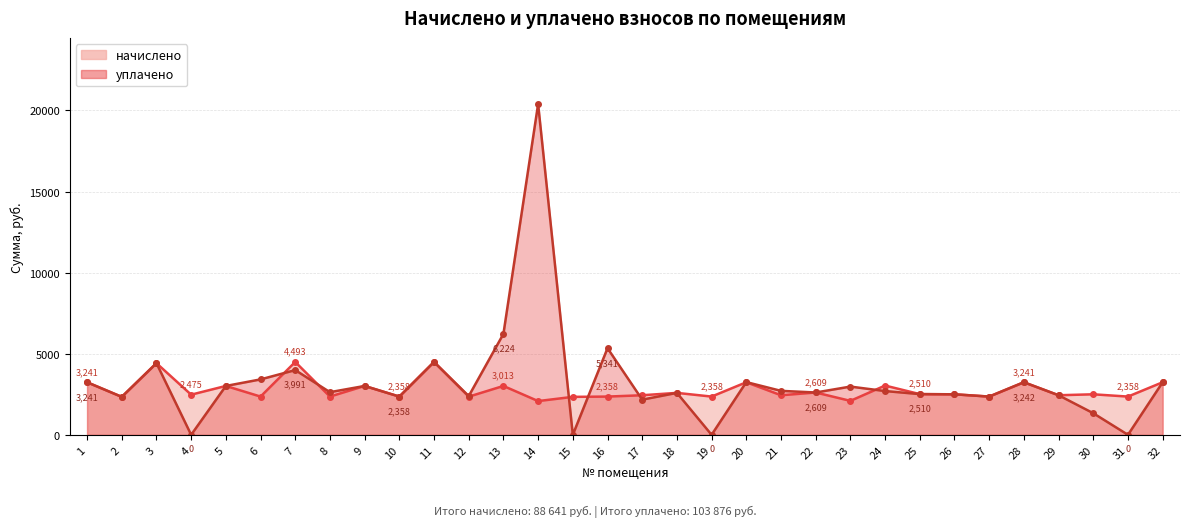

How many intersections are there between начислено and уплачено?

7